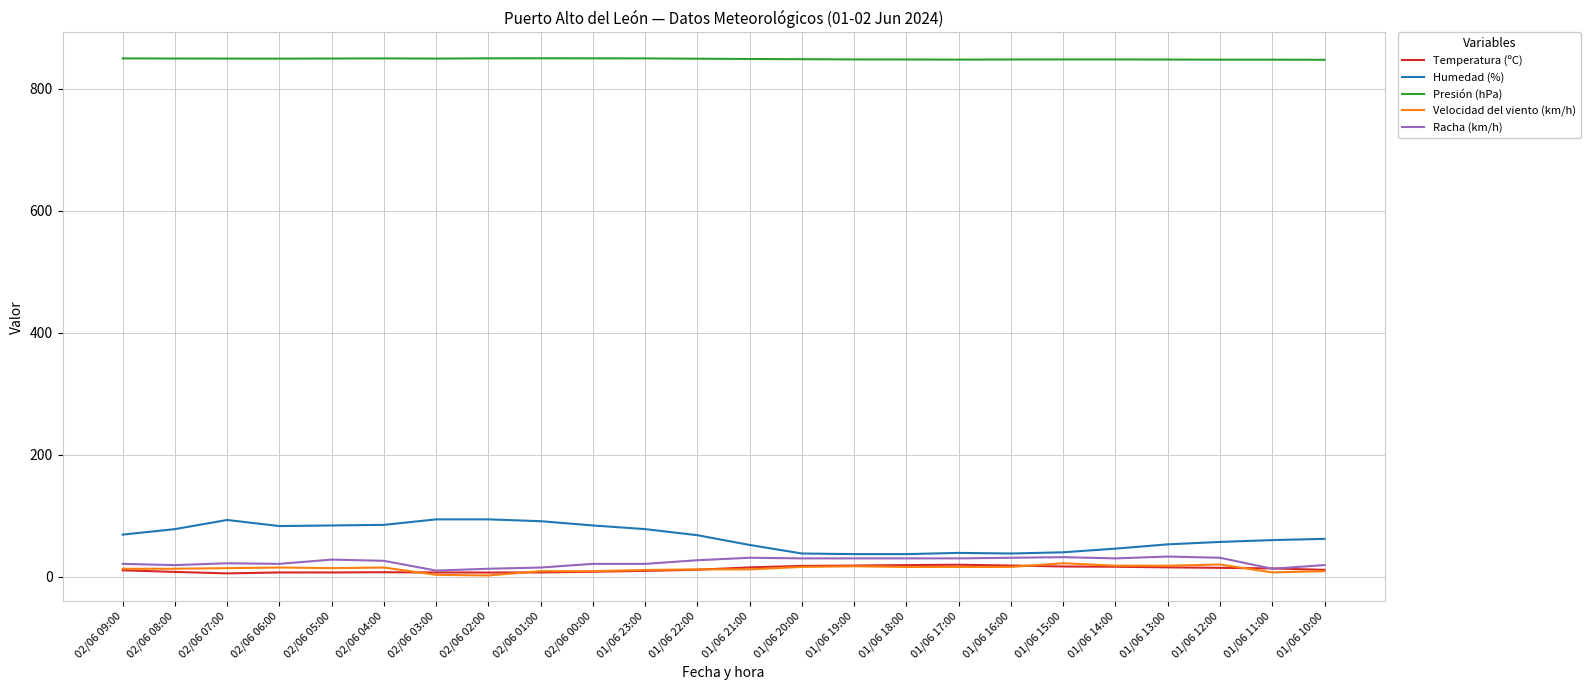

True or false: Temperatura (ºC) has a value of 15.3 at 01/06 13:00.

True